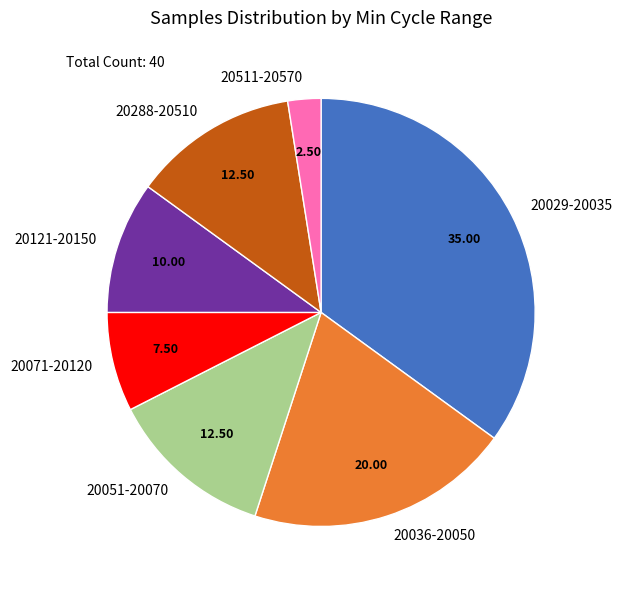

Which category has the smallest portion of the pie?

20511-20570